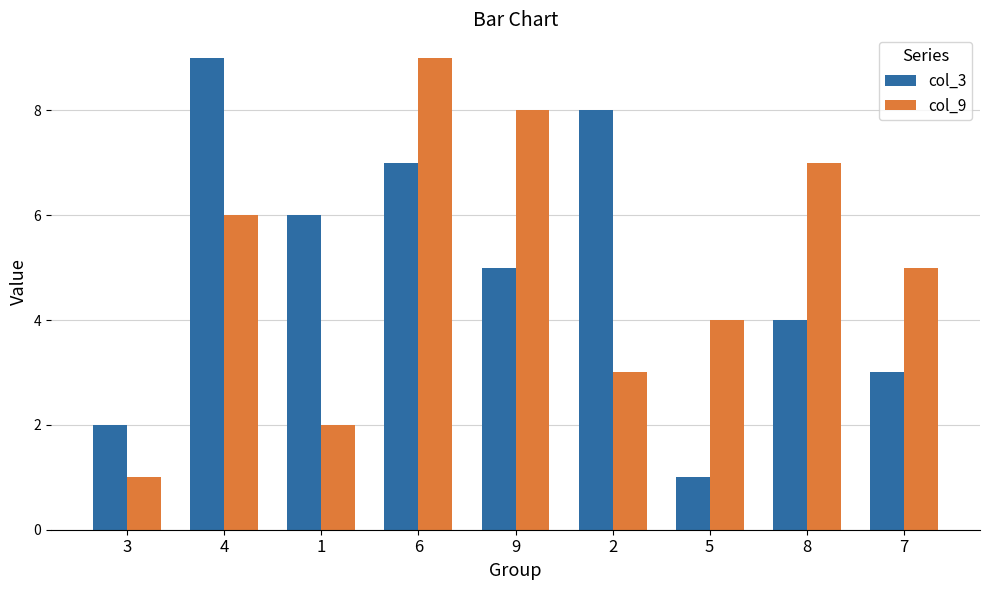

How many bars are there in each group?

2